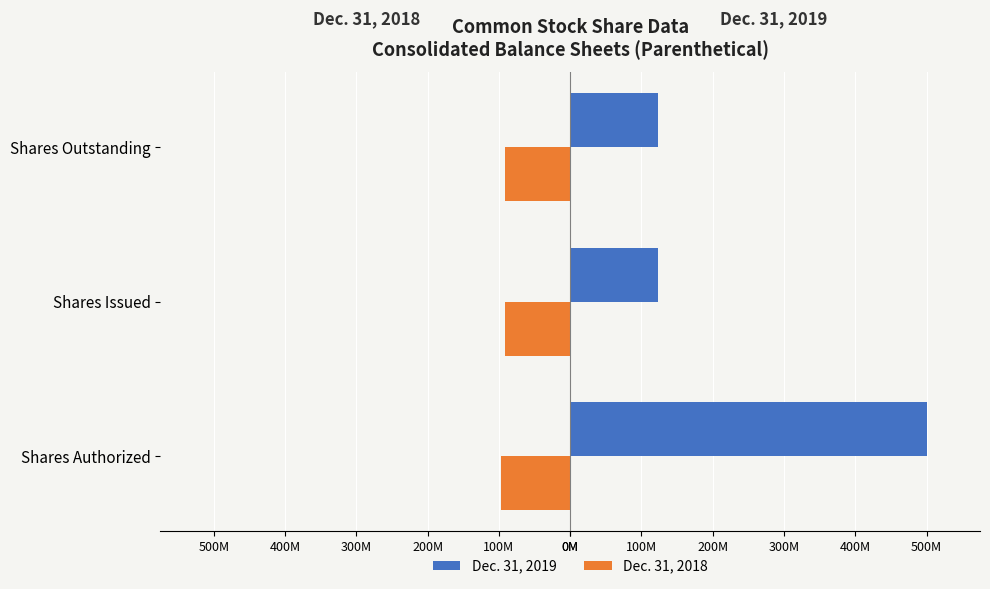

What are all the series names shown in the legend?

Dec. 31, 2019, Dec. 31, 2018